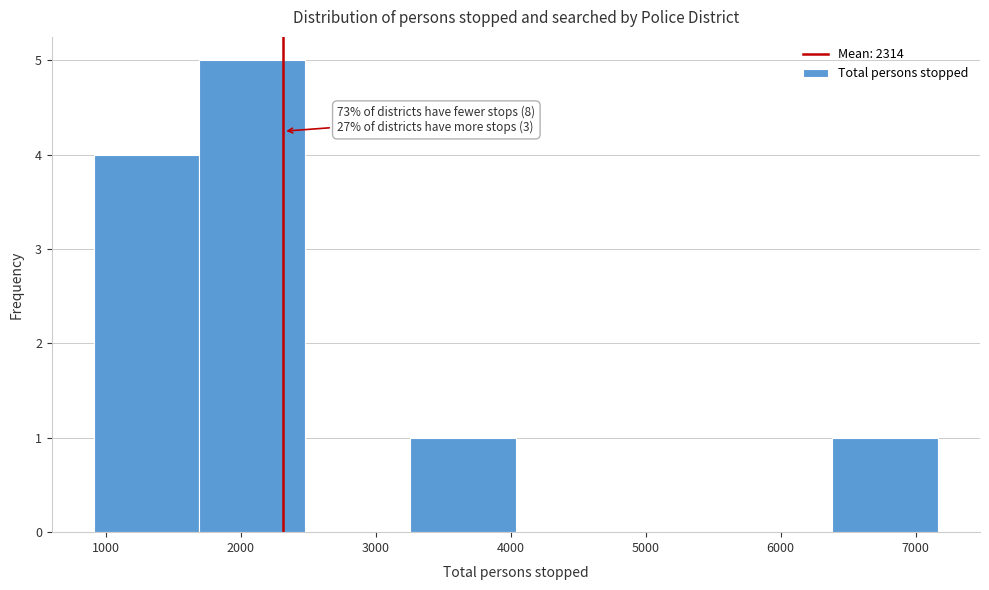

Over which range of the x-axis is the bar tallest?

1700 to 2500